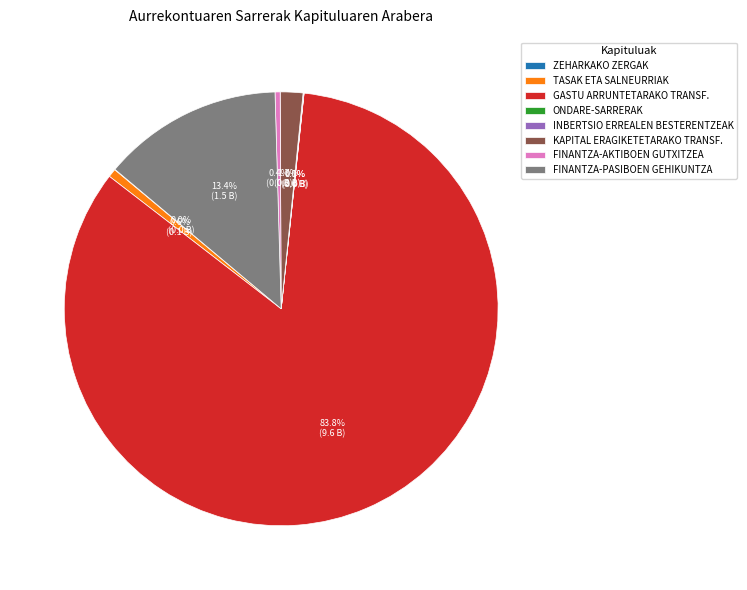

What percentage is the GASTU ARRUNTETARAKO TRANSF. slice, to the nearest percent?

84%